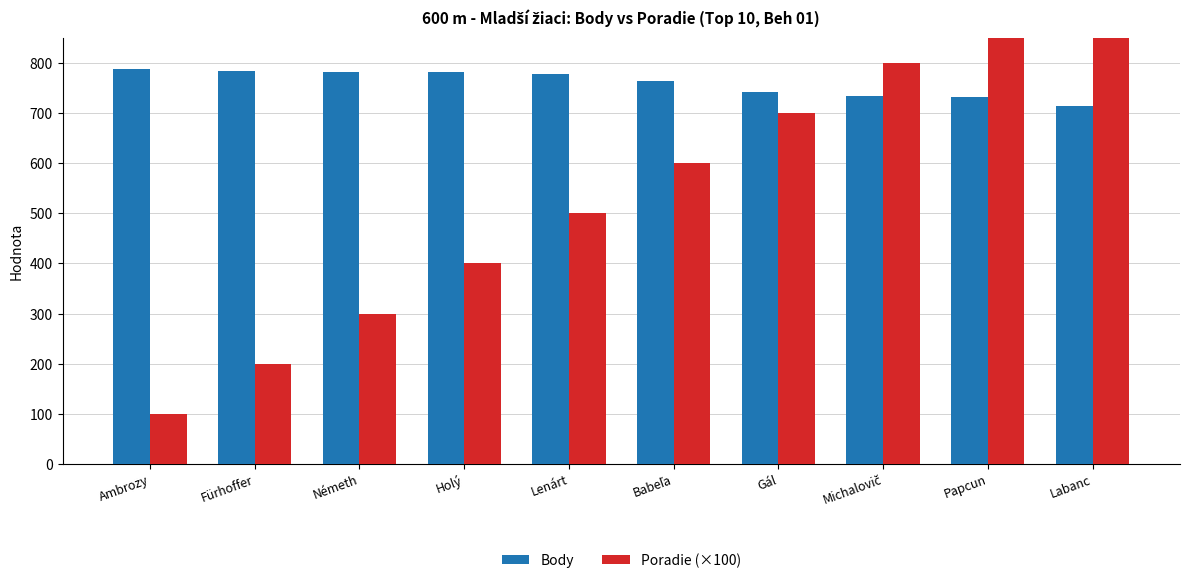

Rank the series at Babeľa from lowest to highest value.

Poradie (×100), Body